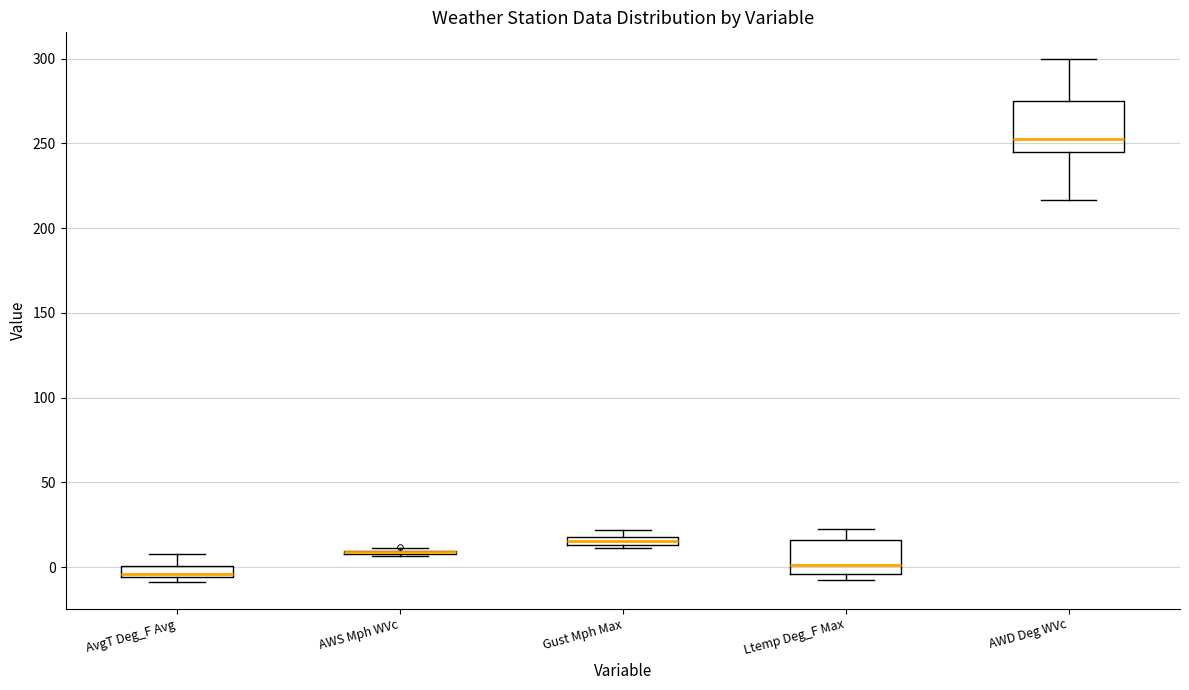

Which box is the tallest, from its lower edge to its upper edge?

AWD Deg WVc